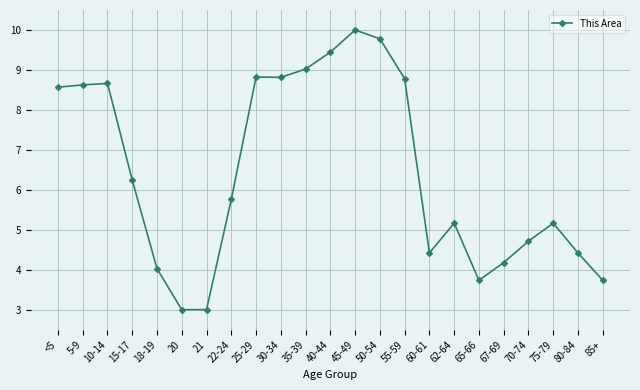

What is the value of the 7th point from the left?

3.0